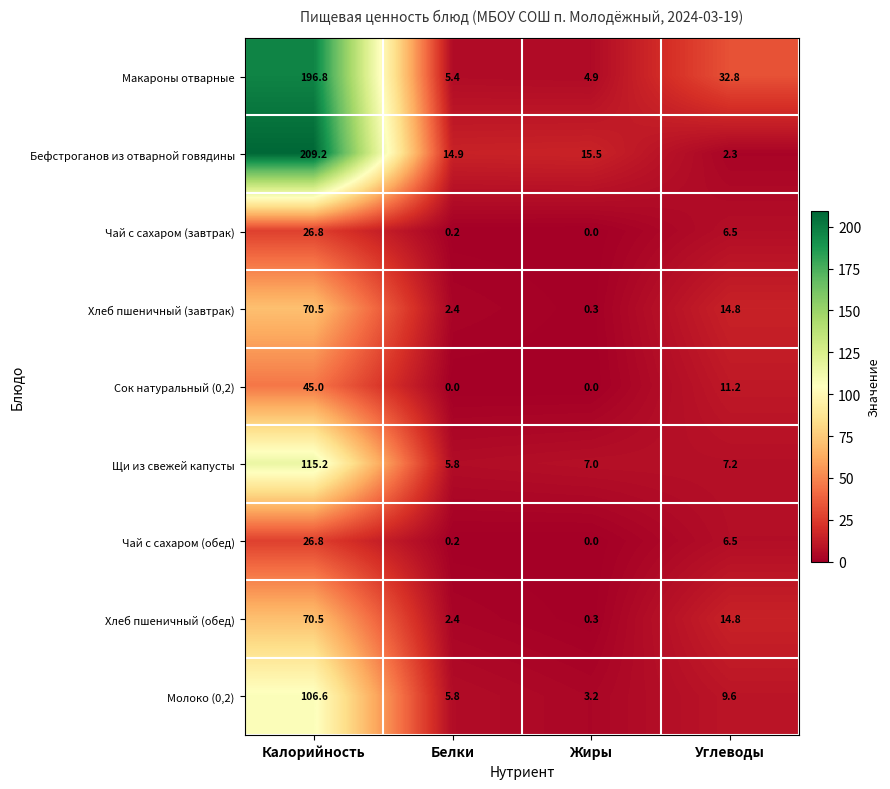

Where is Хлеб пшеничный (обед) nearest to the value 35?

Углеводы